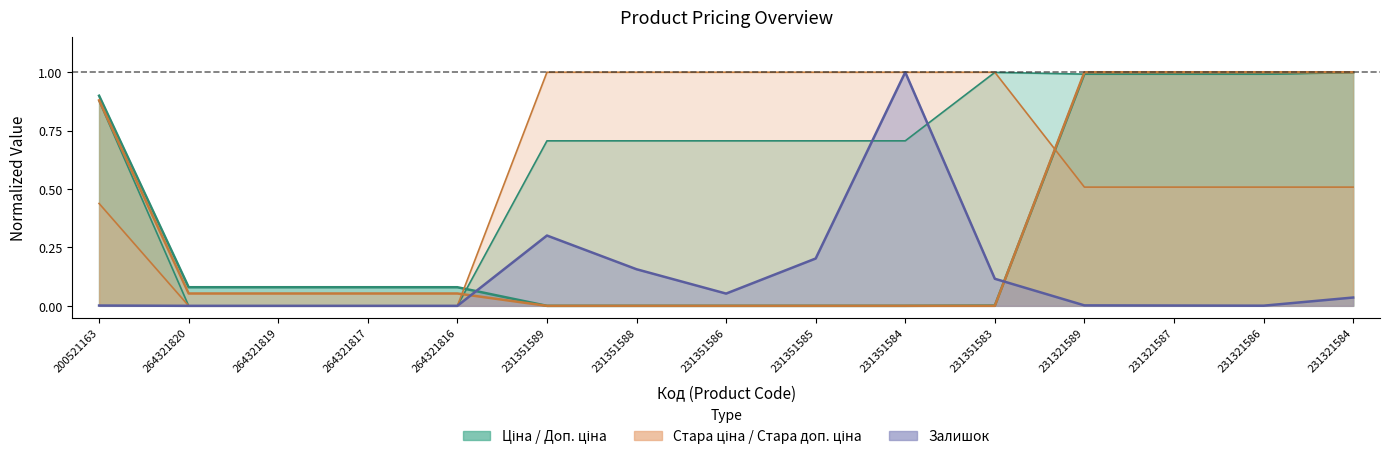

Which series changed the most between 264321820 and 264321816?

Ціна